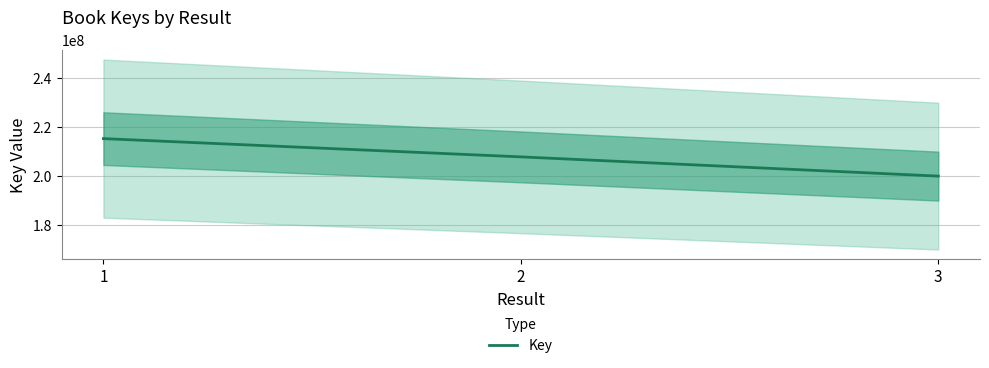

How many values are below 207929208?

1